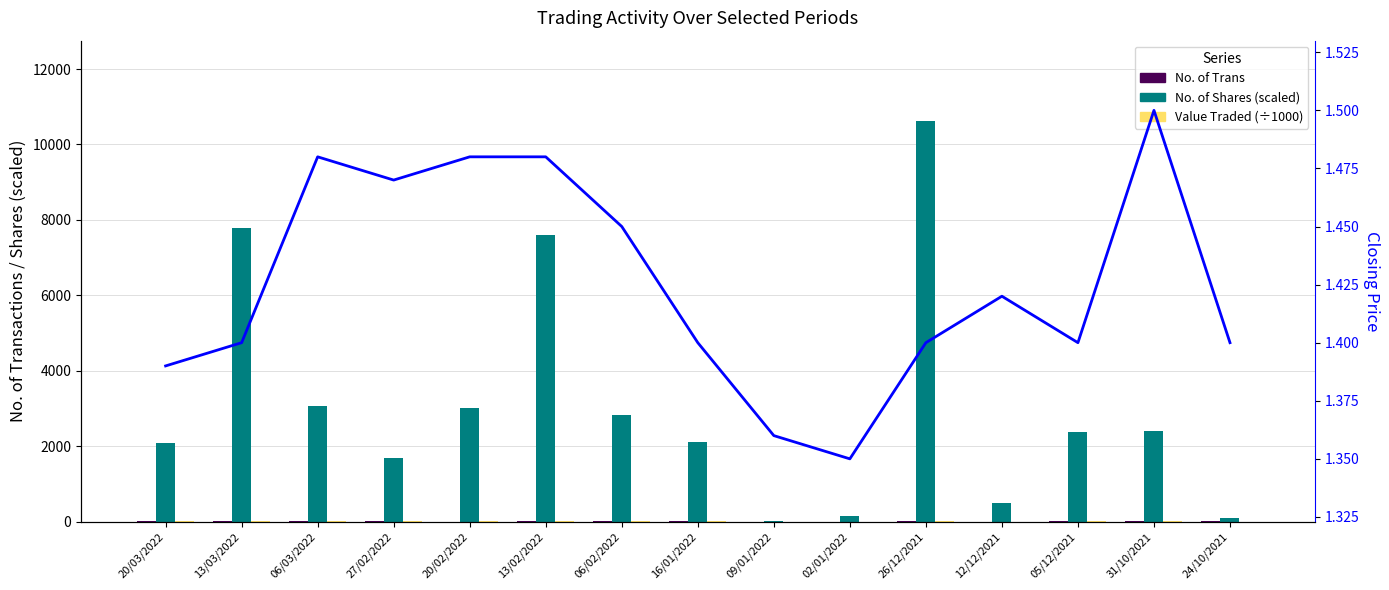

At which category is the sum across all series the highest?

26/12/2021